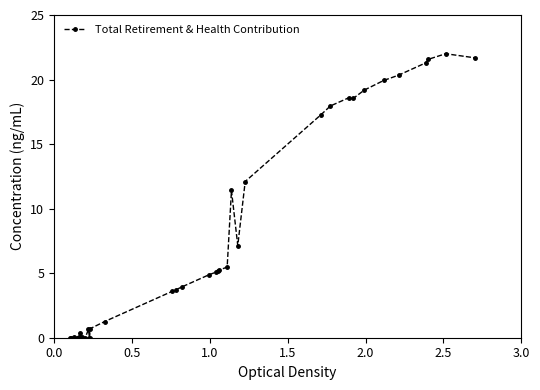

What is the value of the 36th point from the left?

21.6